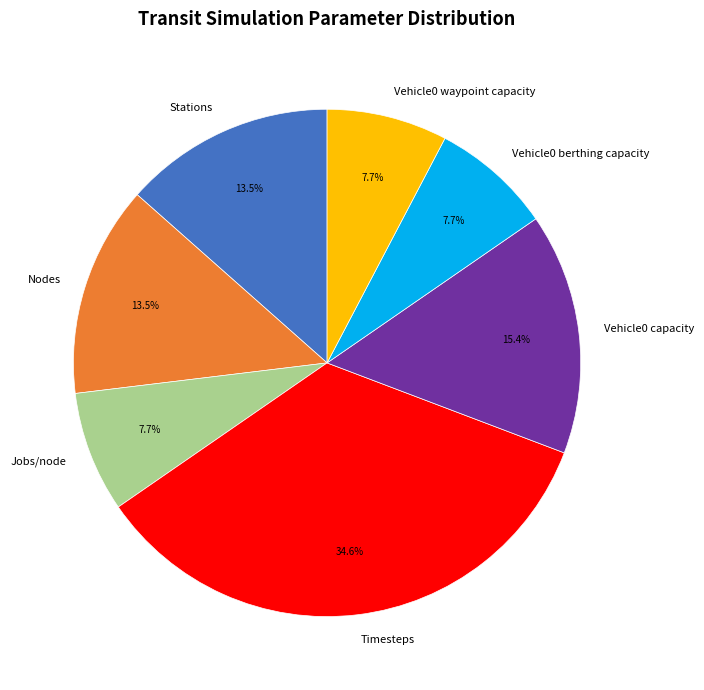

Which has a higher value, Stations or Vehicle0 berthing capacity?

Stations